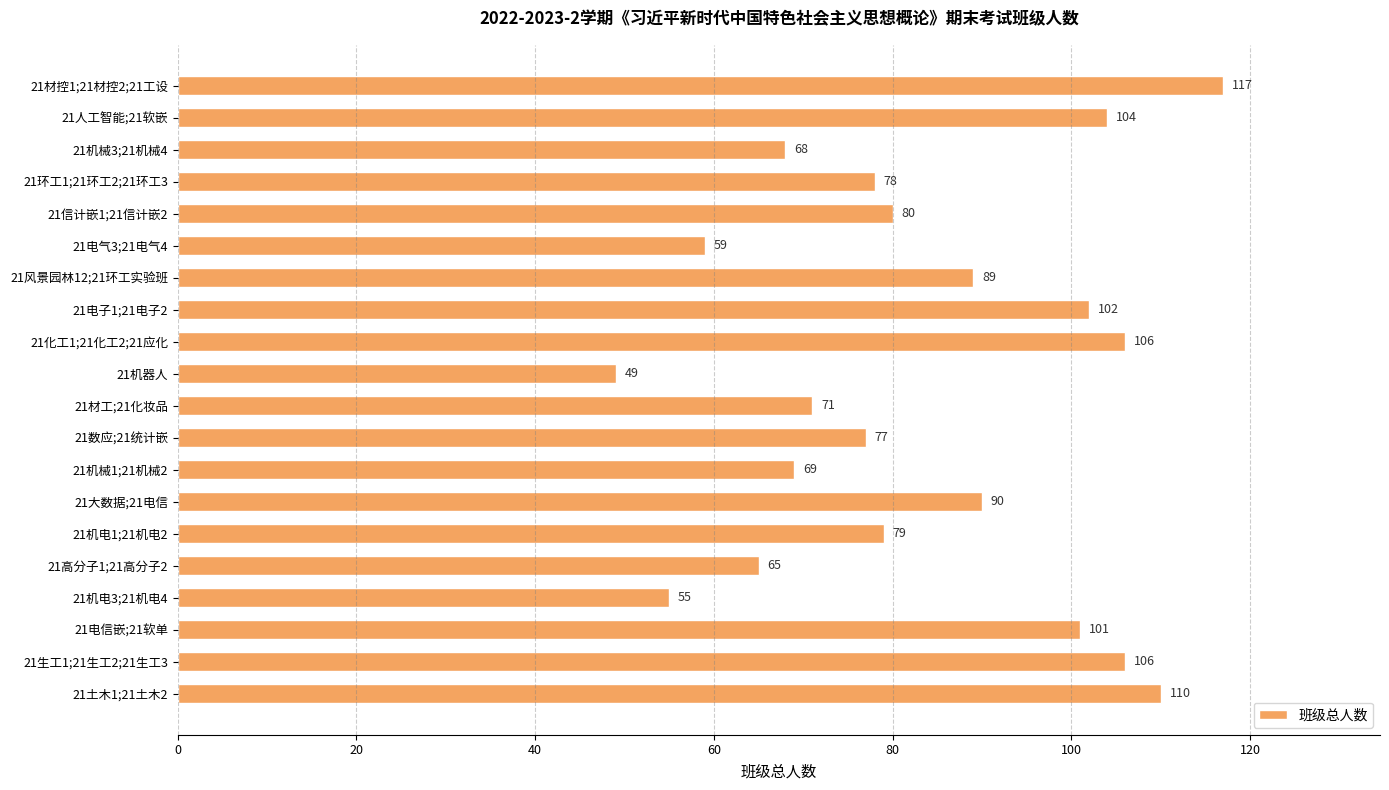

What is the change in value from 21机械3;21机械4 to 21环工1;21环工2;21环工3?

+10